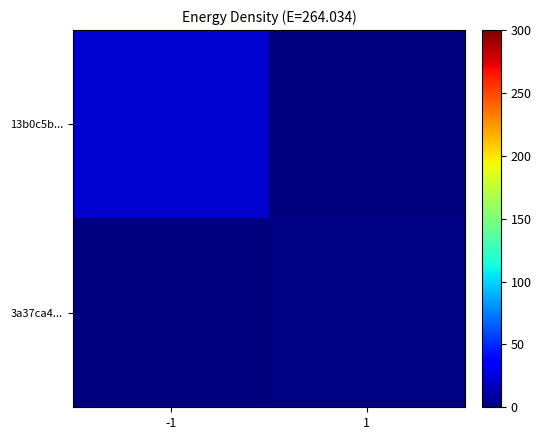

Which label corresponds to the largest value in the chart?

-1